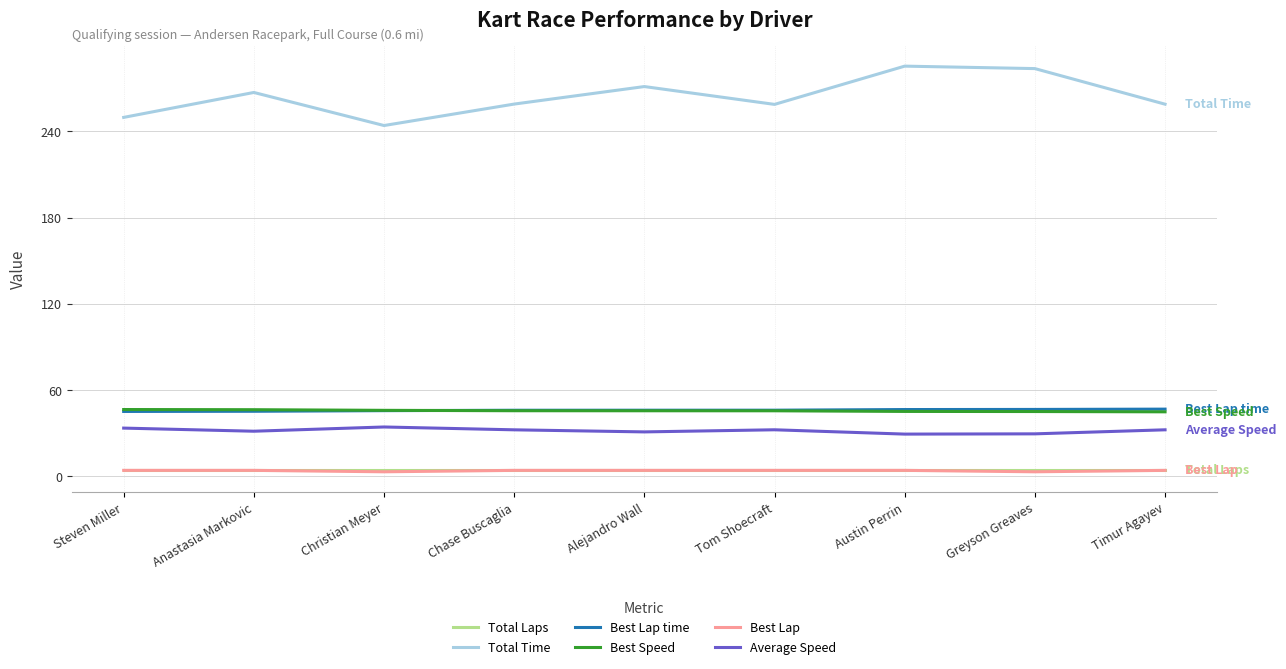

Is the value of Best Lap at Timur Agayev greater than the value of Total Time at Steven Miller?

No